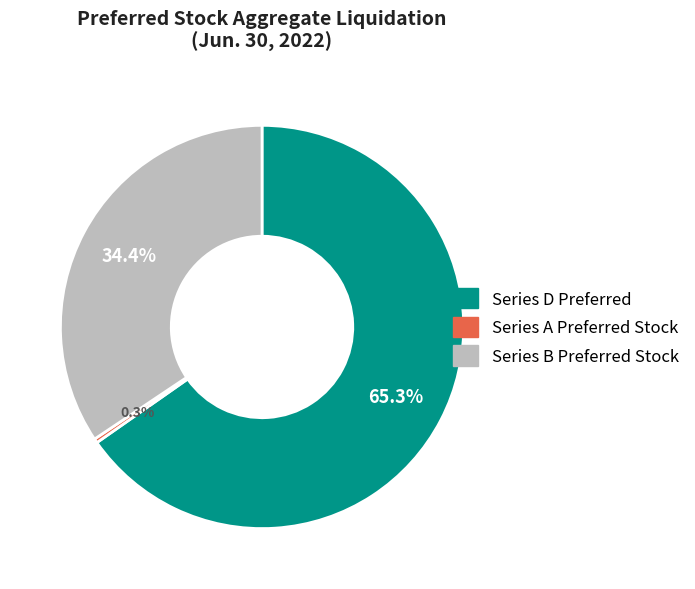

Count the number of slices in the pie.

3